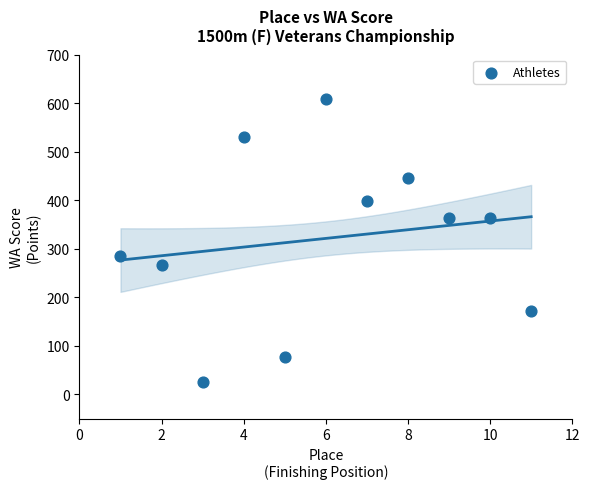

What is the average Y value?

321